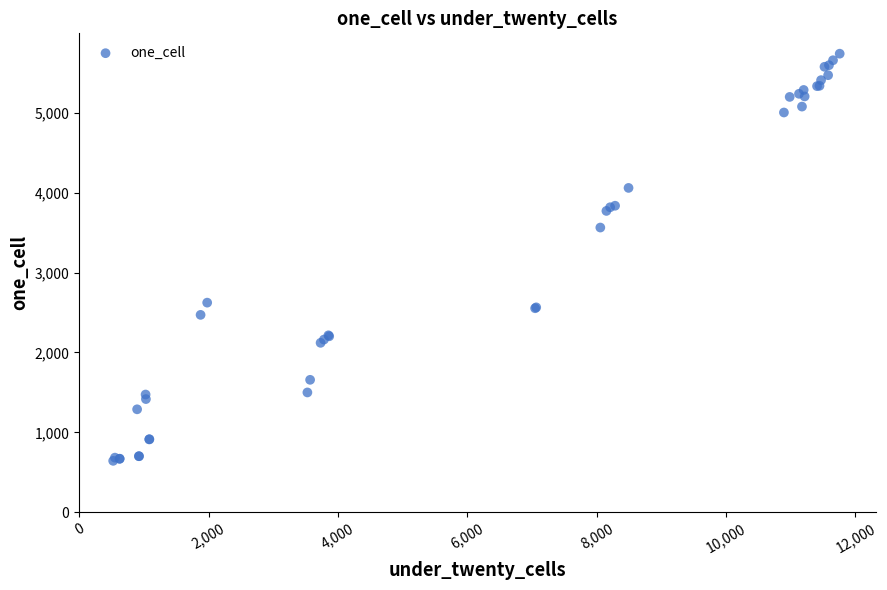

What Y value in the scatter plot is closest to 3192?

3564